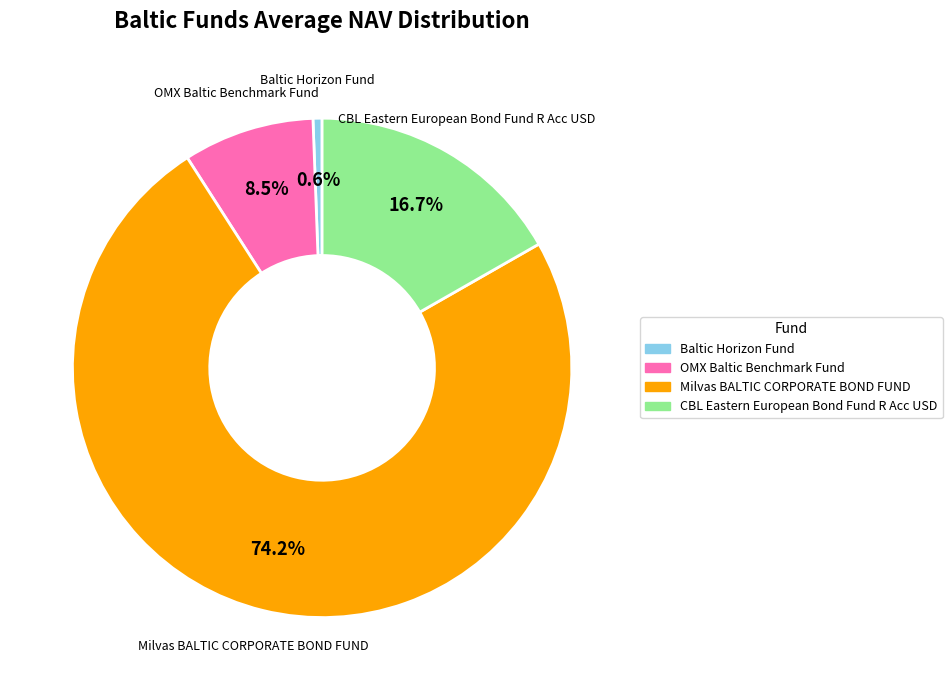

How many segments does this pie chart have?

4